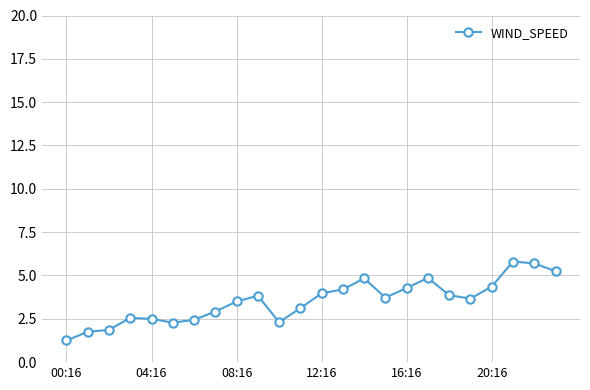

Does the chart display data point markers on the line(s)?

Yes